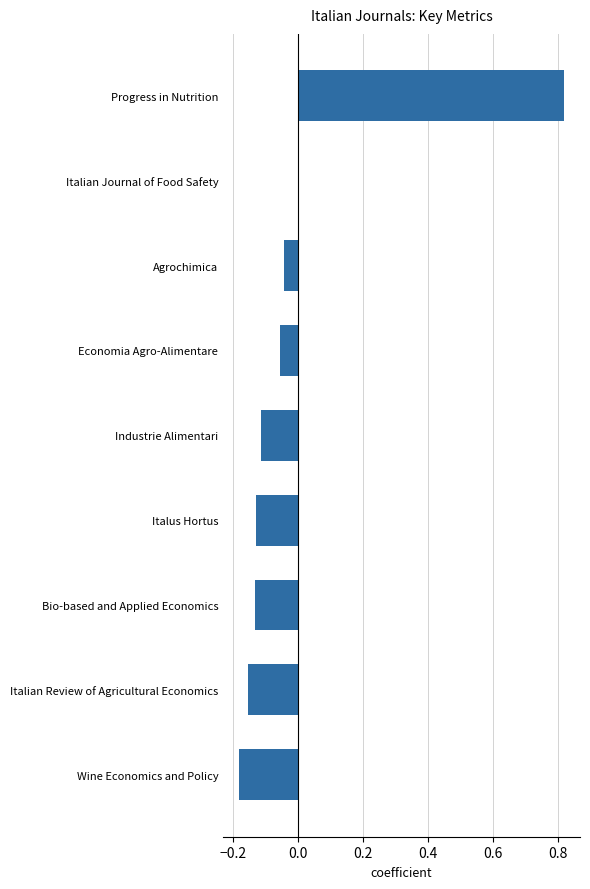

The value at Bio-based and Applied Economics is -0.2. True or false?

False